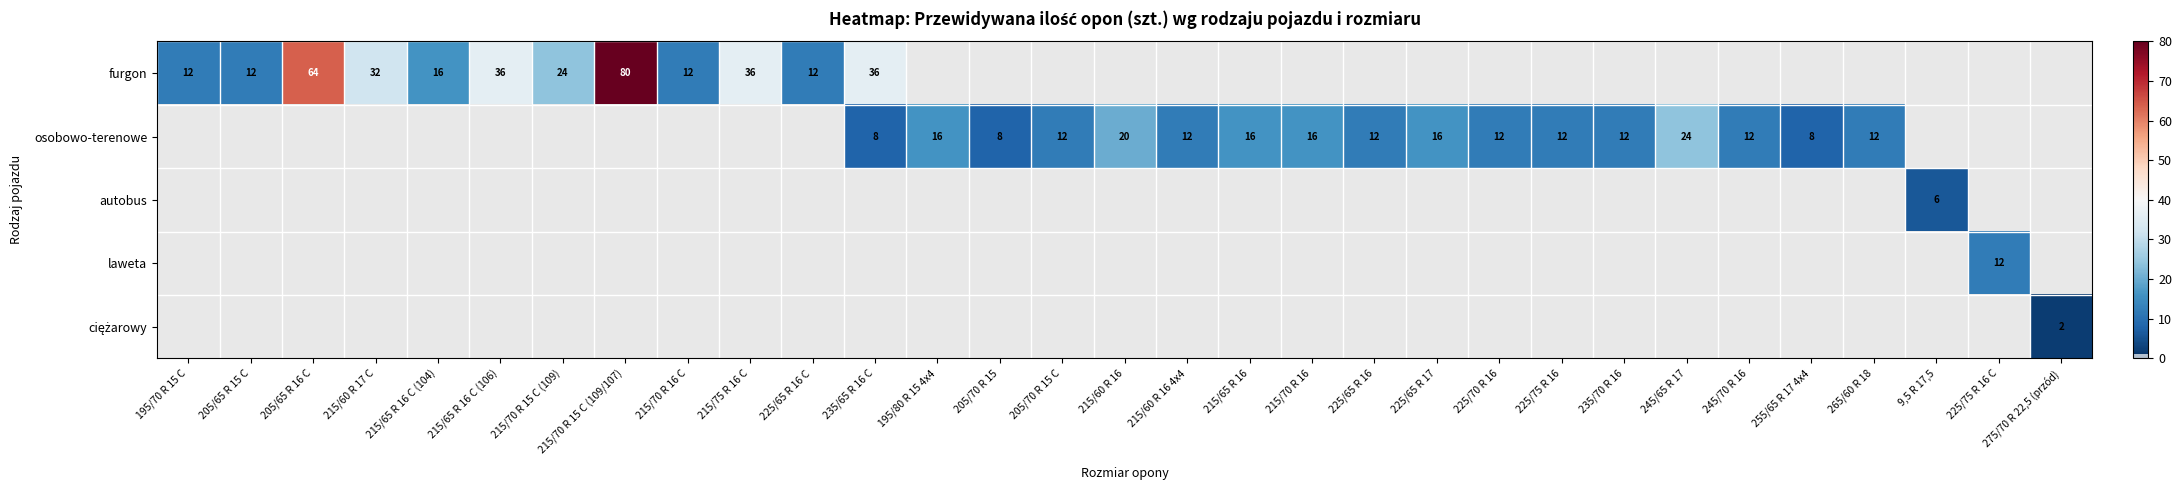

Is the value of ciężarowy at 215/65 R 16 C (106) greater than the value of osobowo-terenowe at 225/65 R 16 C?

No